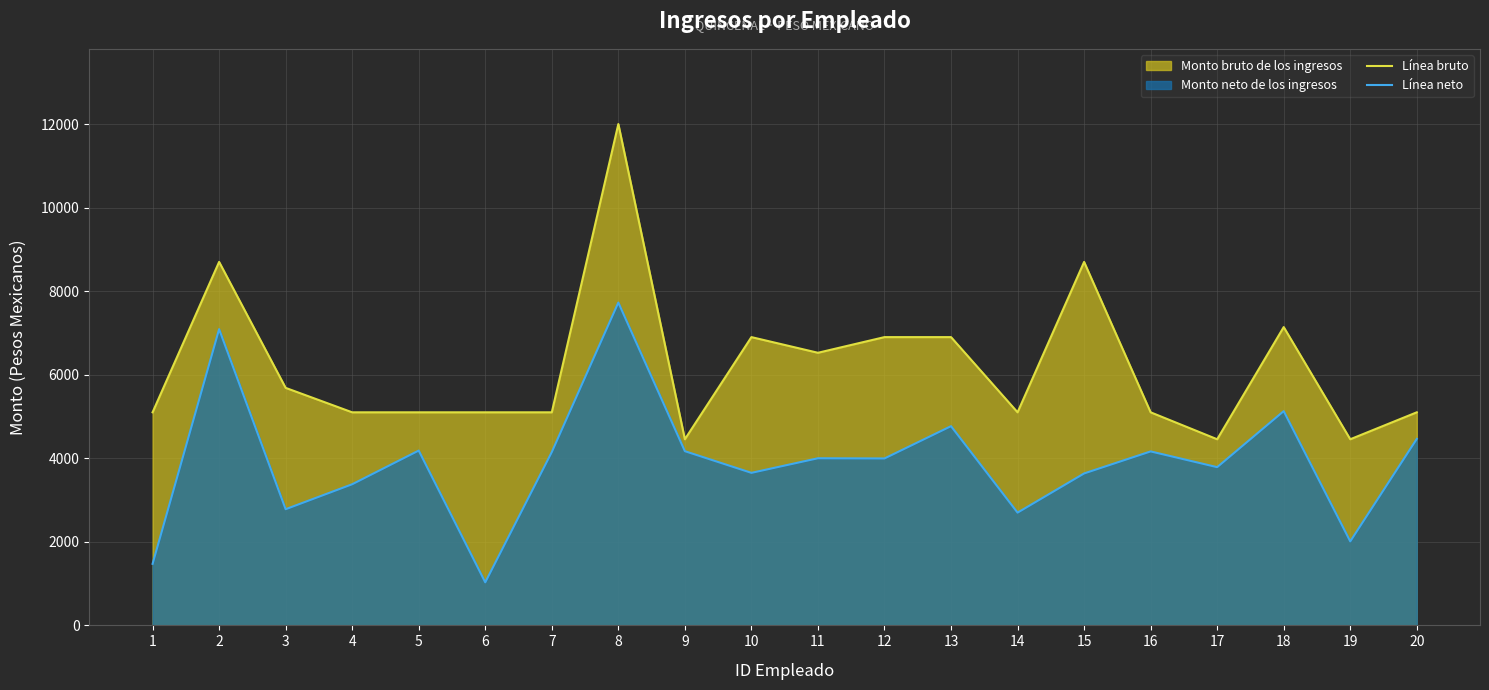

What is the difference between the maximum and minimum values in the Línea neto series?

6696.6